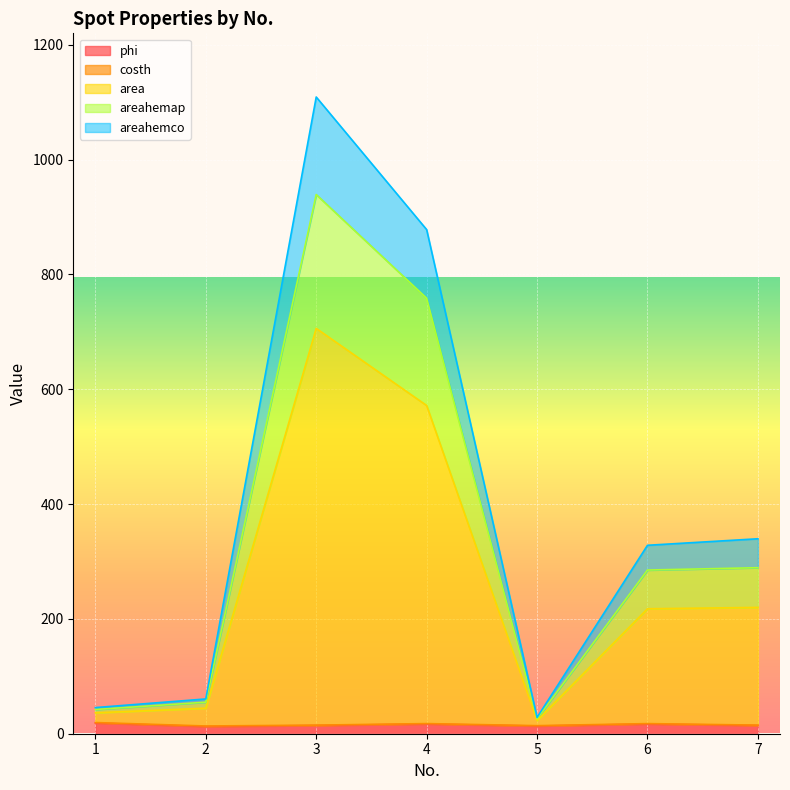

At which category is the sum across all series the highest?

3